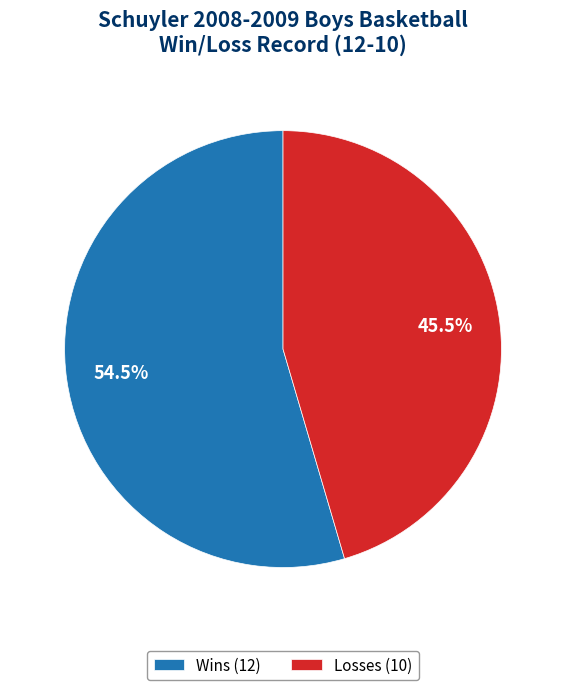

Combined, what portion of the pie is Wins (12) and Losses (10)?

100.0%